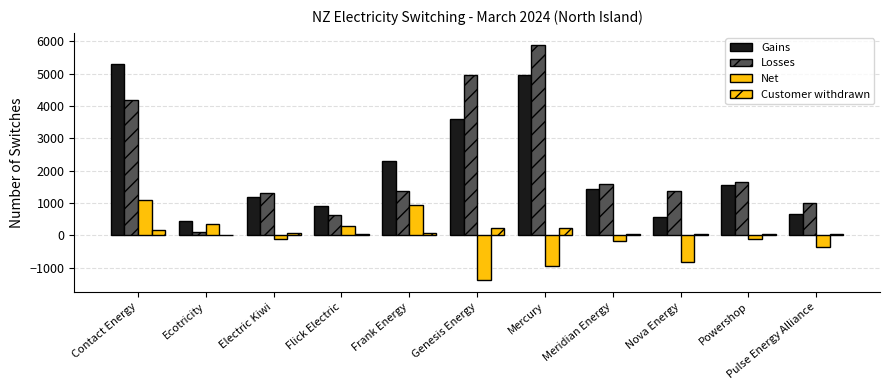

What is the difference between the Losses values at Ecotricity and Contact Energy?

4097